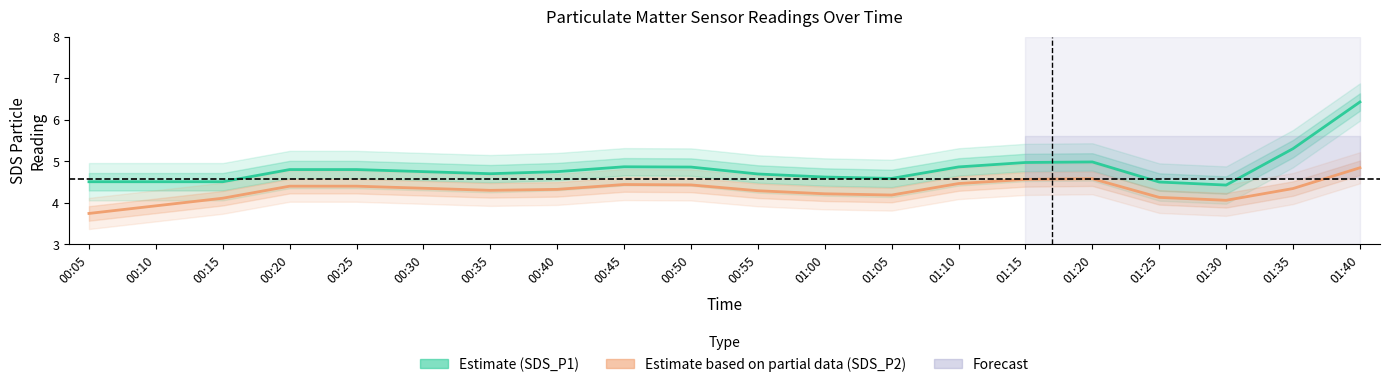

List the series in order of their overall mean, lowest first.

SDS_P2 (Partial data), SDS_P1 (Estimate)